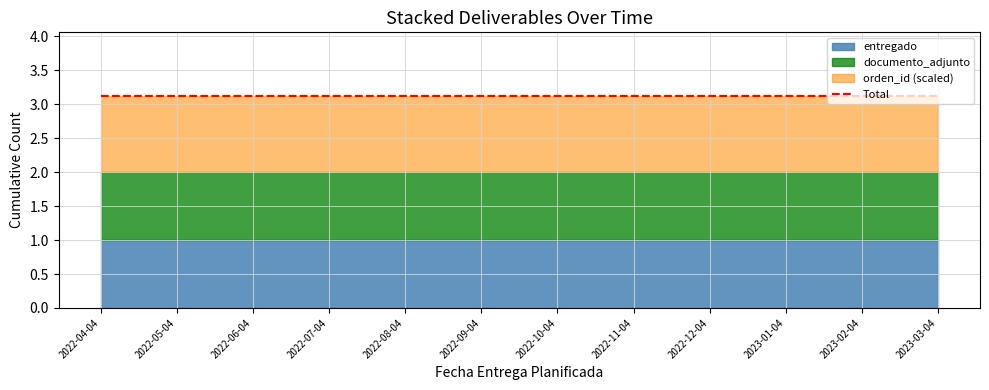

Rank the categories by contrato_detalle_orden_id_scaled value from highest to lowest.

2022-04-04, 2022-05-04, 2022-06-04, 2022-07-04, 2022-08-04, 2022-09-04, 2022-10-04, 2022-11-04, 2022-12-04, 2023-01-04, 2023-02-04, 2023-03-04